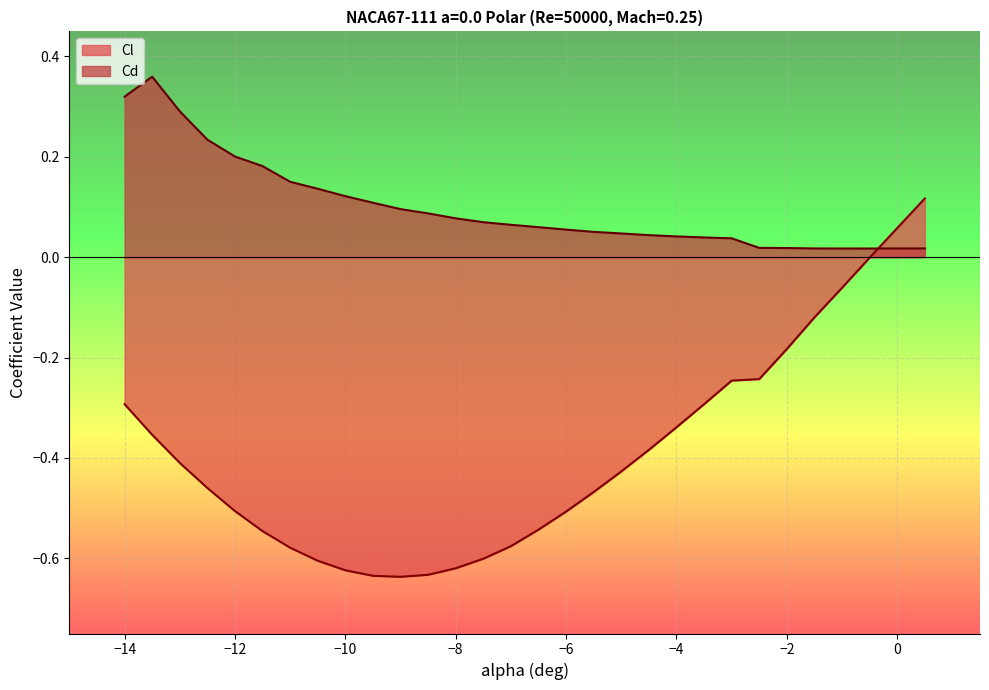

What is the value of the Cl point at the 25th from the left?

-0.2